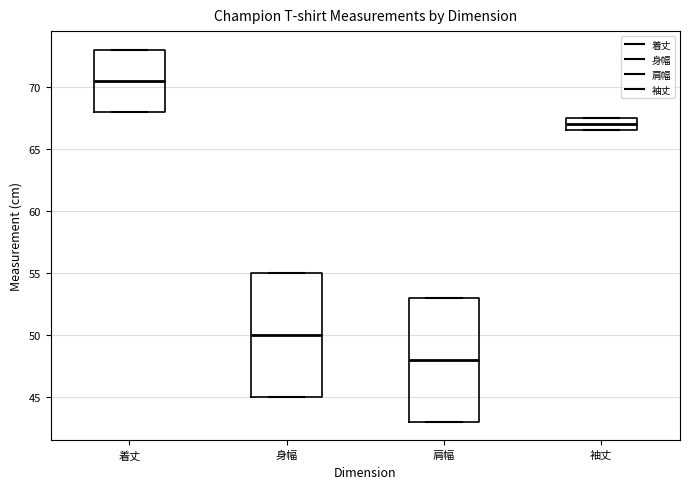

Reading left to right, read every box against the y-axis: the position of its median line, the range the box covers, and the ends of its whiskers. The values are not printed on the chart, so give them approximately, as read against the axis.

着丈: median 70.5, box 68.0 to 73.0, whiskers 68.0 to 73.0
身幅: median 50.0, box 45.0 to 55.0, whiskers 45.0 to 55.0
肩幅: median 48.0, box 43.0 to 53.0, whiskers 43.0 to 53.0
袖丈: median 67.0, box 66.5 to 67.5, whiskers 66.5 to 67.5